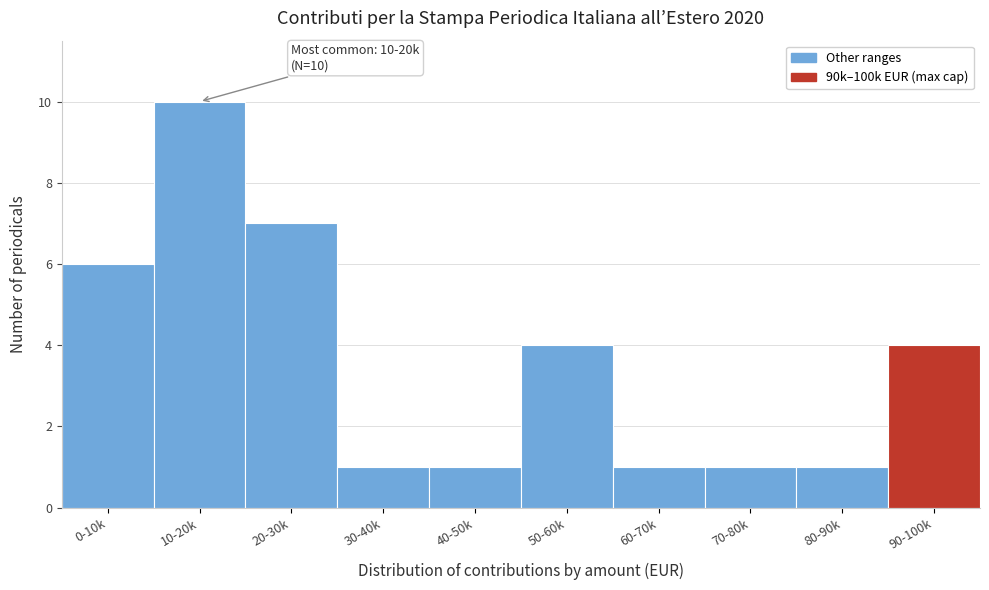

Reading left to right, transcribe all the data shown in this chart.

6	10	7	1	1	4	1	1	1	4